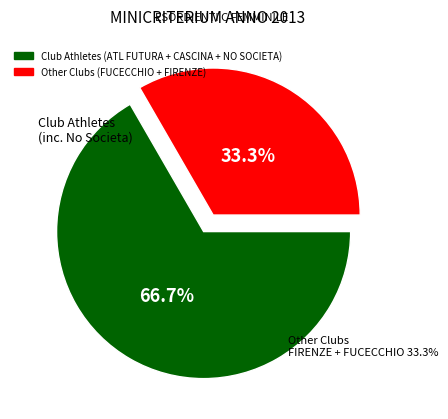

True or false: CASCINA accounts for 4% of the total.

True